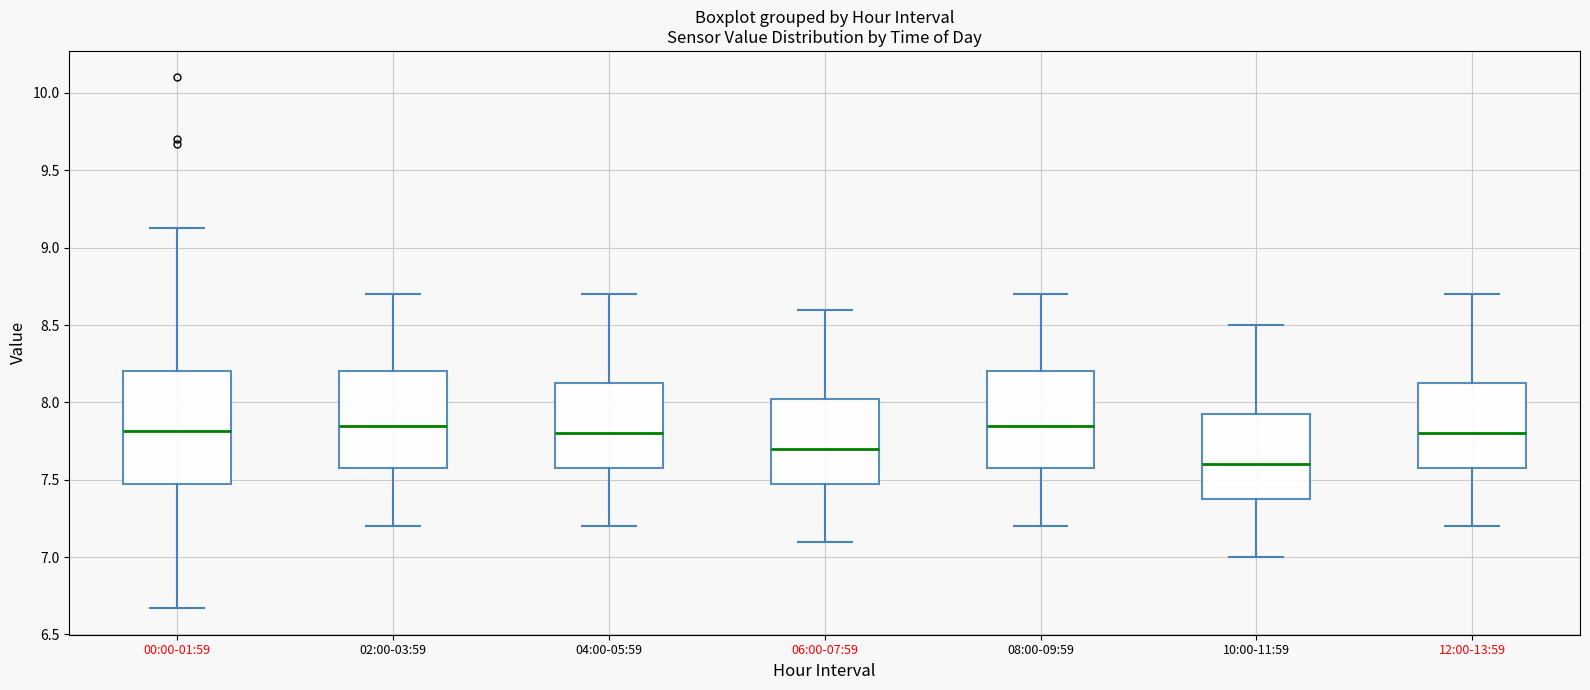

Reading left to right, transcribe this box plot: for each box, give where its median line is, the range the box spans, and where its two whiskers end, as read against the y-axis. The values are not printed on the chart, so give them approximately, as read against the axis.

00:00-01:59: median 7.80, box 7.50 to 8.20, whiskers 6.65 to 9.15
02:00-03:59: median 7.85, box 7.60 to 8.20, whiskers 7.20 to 8.70
04:00-05:59: median 7.80, box 7.60 to 8.15, whiskers 7.20 to 8.70
06:00-07:59: median 7.70, box 7.50 to 8.05, whiskers 7.10 to 8.60
08:00-09:59: median 7.85, box 7.60 to 8.20, whiskers 7.20 to 8.70
10:00-11:59: median 7.60, box 7.40 to 7.95, whiskers 7.00 to 8.50
12:00-13:59: median 7.80, box 7.60 to 8.15, whiskers 7.20 to 8.70